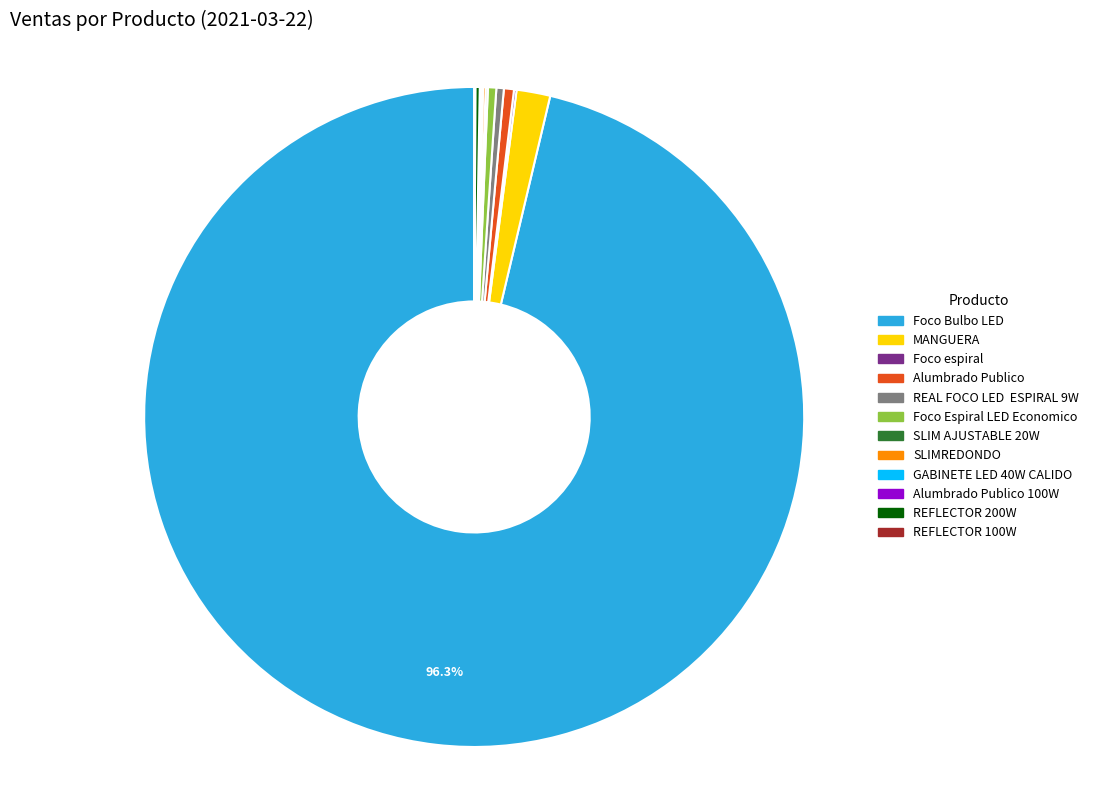

Approximately how many times larger is the value at Foco Espiral LED Economico compared to REAL FOCO LED ESPIRAL 9W?

1.1